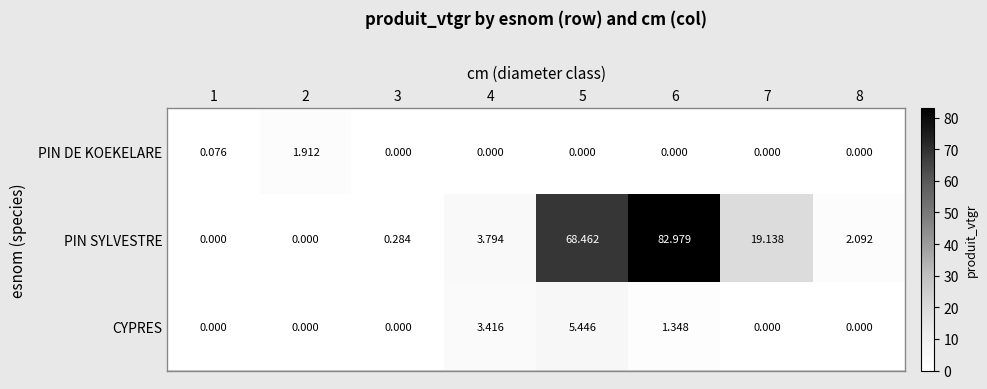

Which series has the largest range (max minus min)?

PIN SYLVESTRE